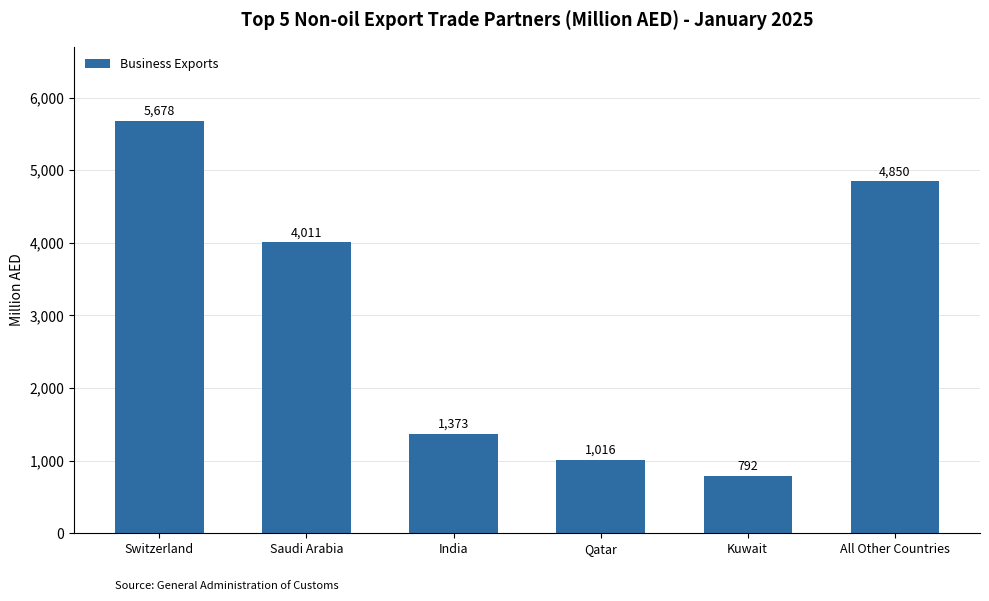

What is the greatest value displayed?

5677.9